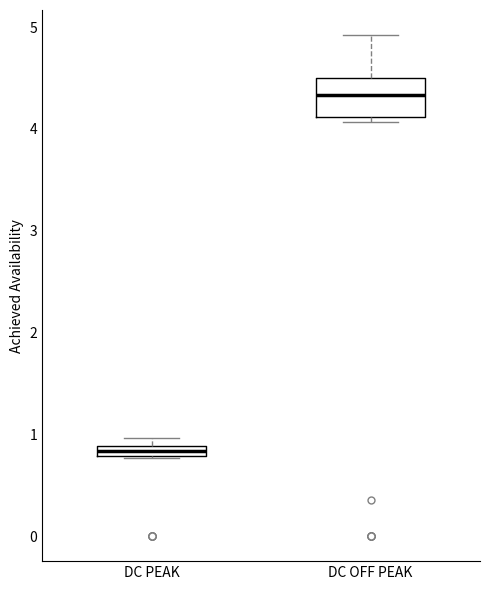

Which box is the tallest, from its lower edge to its upper edge?

DC OFF PEAK